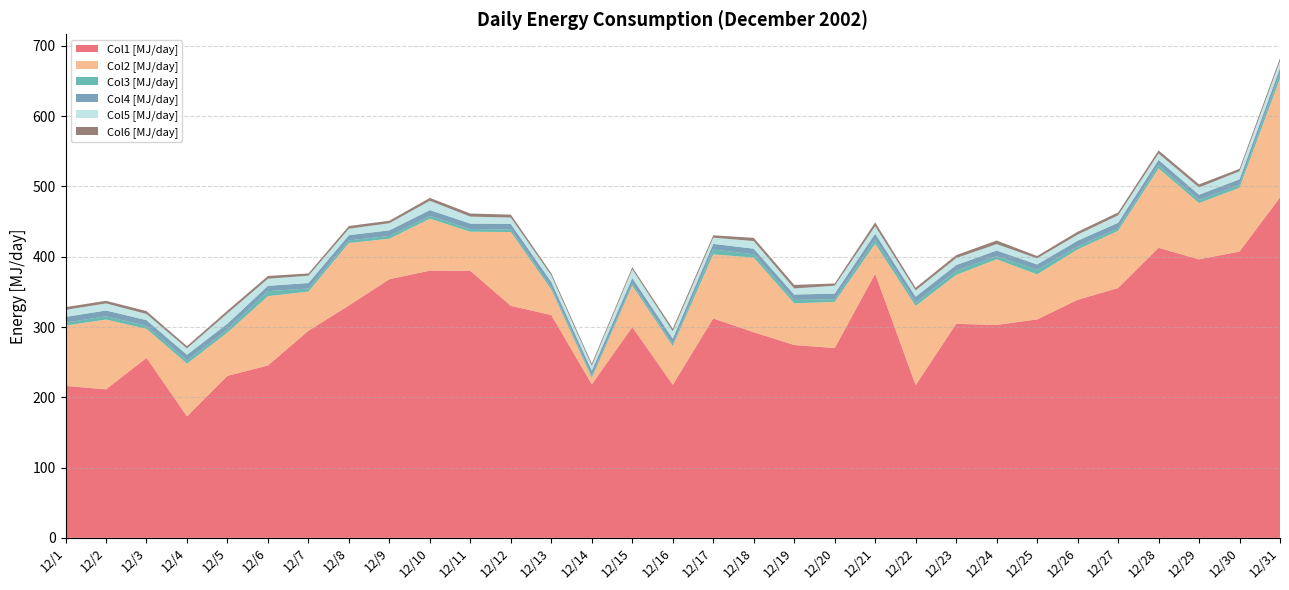

Reading left to right, list all the values displayed in this chart.

Col1 [MJ/day]: 12/1=216.2	12/2=211.3	12/3=256.1	12/4=172.9	12/5=230.5	12/6=245.3	12/7=294.7	12/8=330.6	12/9=368.1	12/10=380.3	12/11=379.9	12/12=330.1	12/13=317.1	12/14=218.5	12/15=299.9	12/16=217.9	12/17=312.2	12/18=292.5	12/19=274.4	12/20=270.1	12/21=375.8	12/22=217.3	12/23=304.5	12/24=303.0	12/25=310.9	12/26=338.7	12/27=355.5	12/28=412.8	12/29=396.3	12/30=407.5	12/31=484.5
Col2 [MJ/day]: 12/1=85.9	12/2=99.3	12/3=41.3	12/4=75.0	12/5=61.6	12/6=98.6	12/7=55.7	12/8=88.9	12/9=57.6	12/10=73.9	12/11=55.7	12/12=105.0	12/13=36.2	12/14=9.1	12/15=59.0	12/16=55.0	12/17=91.1	12/18=106.3	12/19=59.2	12/20=65.7	12/21=42.7	12/22=112.7	12/23=69.7	12/24=93.4	12/25=64.0	12/26=71.7	12/27=81.4	12/28=112.9	12/29=80.1	12/30=90.7	12/31=169.1
Col3 [MJ/day]: 12/1=4.1	12/2=4.7	12/3=4.3	12/4=4.5	12/5=4.5	12/6=7.2	12/7=4.3	12/8=3.7	12/9=4.0	12/10=4.0	12/11=3.8	12/12=3.5	12/13=3.0	12/14=2.9	12/15=3.2	12/16=2.6	12/17=7.0	12/18=4.6	12/19=4.8	12/20=3.8	12/21=6.2	12/22=4.8	12/23=6.0	12/24=4.4	12/25=6.6	12/26=4.4	12/27=3.5	12/28=4.8	12/29=4.4	12/30=4.3	12/31=7.0
Col4 [MJ/day]: 12/1=8.2	12/2=8.2	12/3=8.1	12/4=8.2	12/5=8.1	12/6=7.5	12/7=7.8	12/8=7.5	12/9=7.9	12/10=8.2	12/11=7.7	12/12=7.9	12/13=7.8	12/14=7.5	12/15=7.7	12/16=8.0	12/17=8.0	12/18=8.1	12/19=7.7	12/20=8.0	12/21=8.2	12/22=8.4	12/23=7.9	12/24=8.0	12/25=7.5	12/26=8.1	12/27=7.9	12/28=7.4	12/29=7.5	12/30=7.7	12/31=8.0
Col5 [MJ/day]: 12/1=10.0	12/2=10.1	12/3=8.7	12/4=9.1	12/5=14.7	12/6=10.1	12/7=10.4	12/8=9.1	12/9=10.1	12/10=13.3	12/11=9.9	12/12=9.1	12/13=9.2	12/14=7.0	12/15=12.5	12/16=10.5	12/17=8.8	12/18=10.9	12/19=8.7	12/20=11.2	12/21=10.6	12/22=9.1	12/23=10.0	12/24=9.1	12/25=8.6	12/26=8.7	12/27=10.6	12/28=9.1	12/29=10.3	12/30=11.4	12/31=9.9
Col6 [MJ/day]: 12/1=3.9	12/2=3.7	12/3=4.1	12/4=3.1	12/5=3.9	12/6=3.9	12/7=3.2	12/8=3.8	12/9=3.5	12/10=4.1	12/11=4.4	12/12=4.2	12/13=3.1	12/14=2.9	12/15=2.9	12/16=3.7	12/17=3.4	12/18=4.6	12/19=5.0	12/20=3.2	12/21=5.4	12/22=3.7	12/23=4.1	12/24=5.2	12/25=3.3	12/26=4.1	12/27=4.0	12/28=4.4	12/29=4.5	12/30=3.5	12/31=3.9